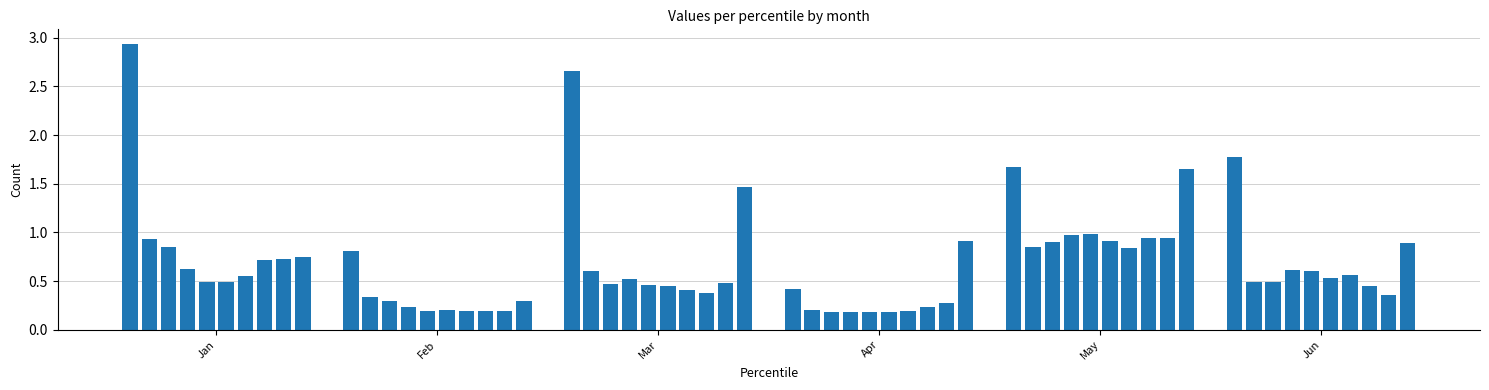

What is the difference between the maximum and minimum values?

2.8